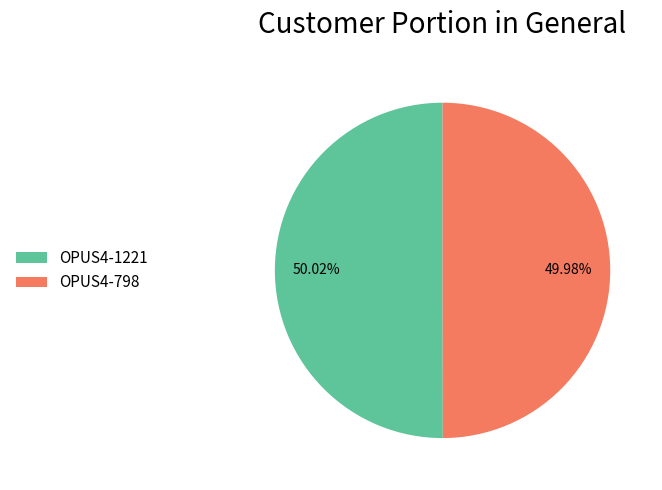

Is there any slice that represents more than half of the pie?

Yes